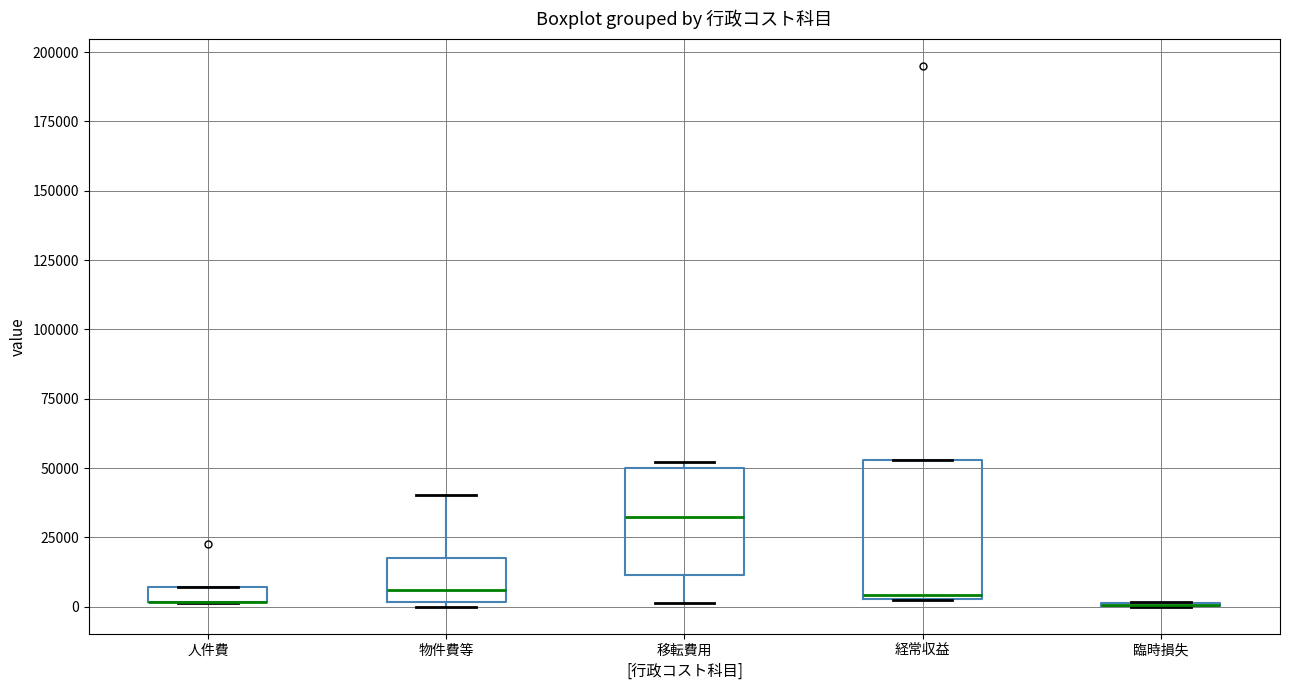

Comparing the boxes themselves (not the whiskers), which one is the tallest?

経常収益